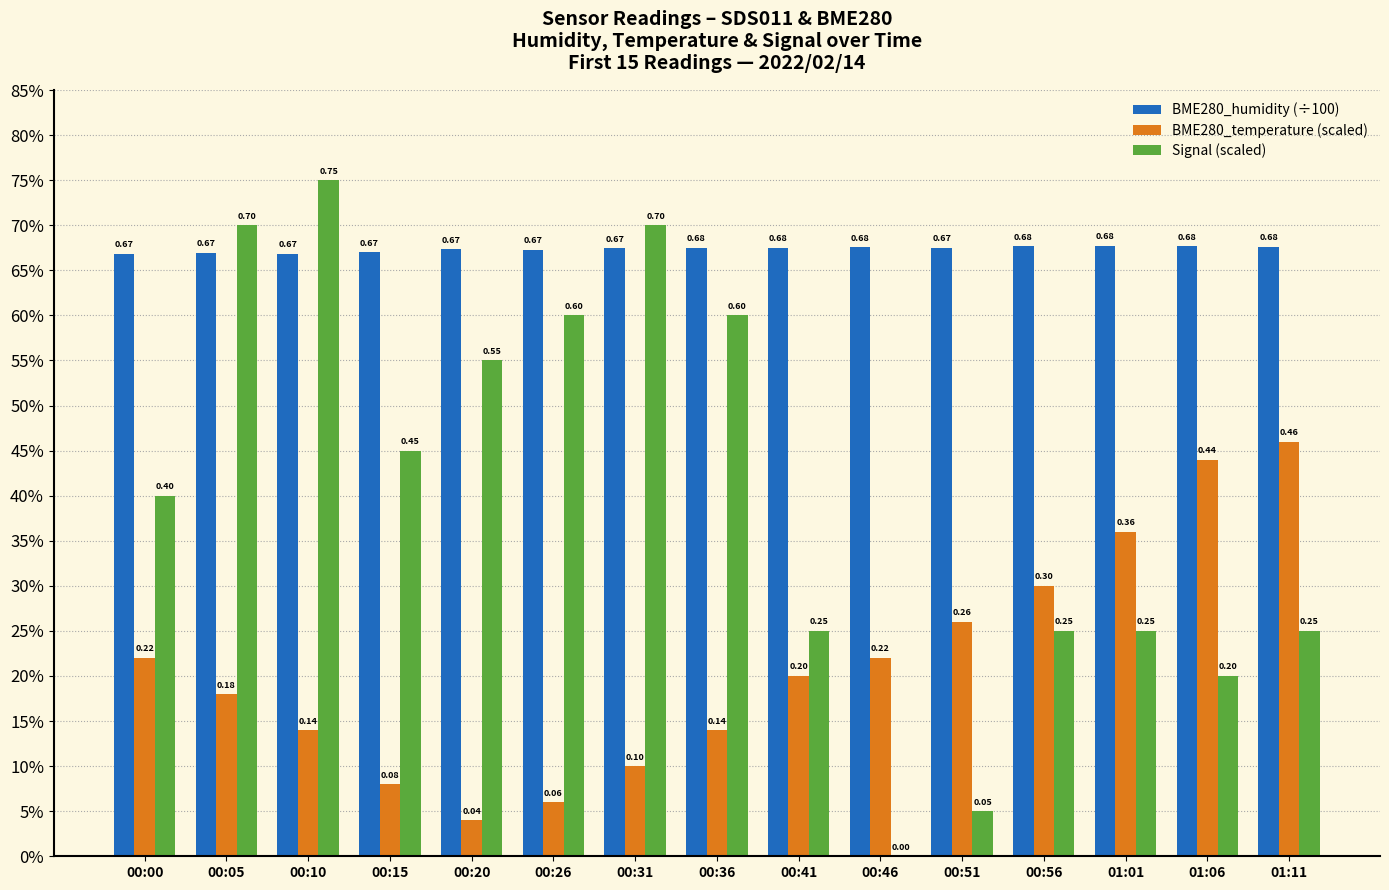

At how many categories does at least one series exceed 0?

15